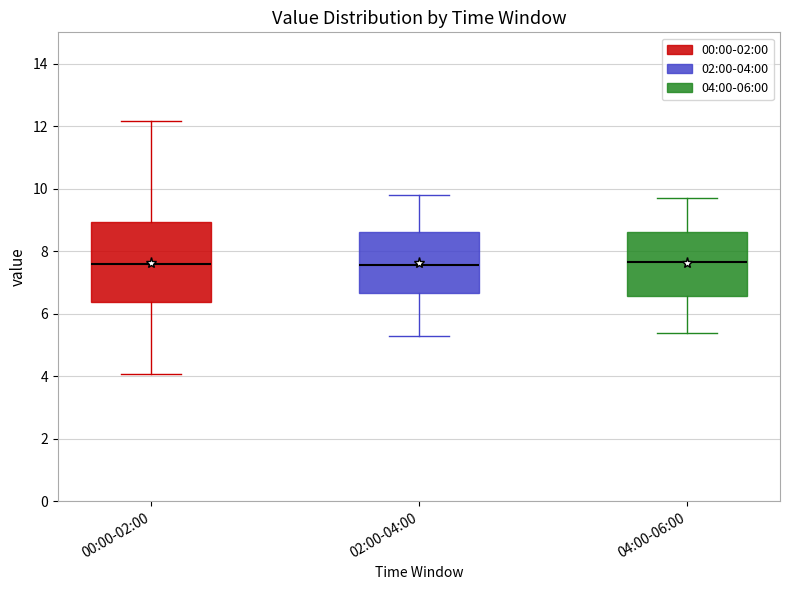

Comparing the boxes themselves (not the whiskers), which one is the tallest?

00:00-02:00